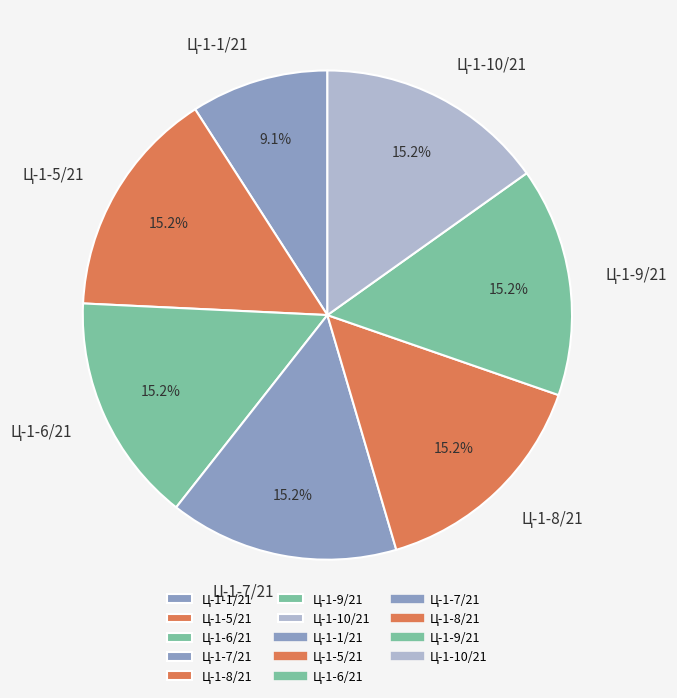

How many slices are in this pie chart?

7